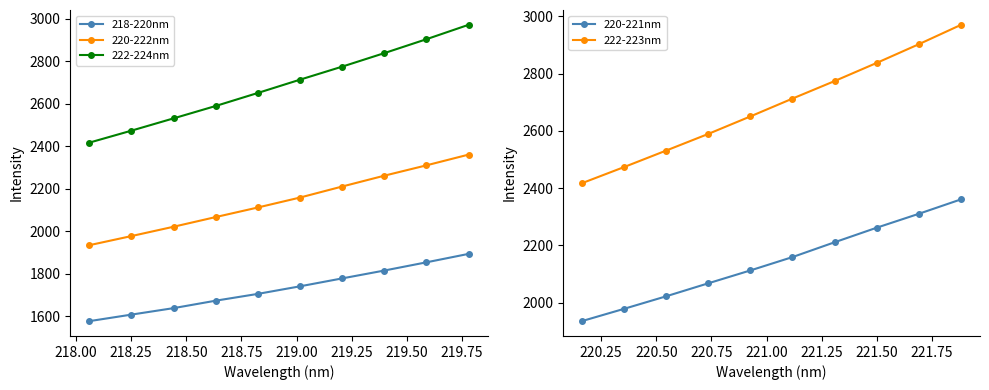

What is the lowest value of the 220-222nm series?

1934.8